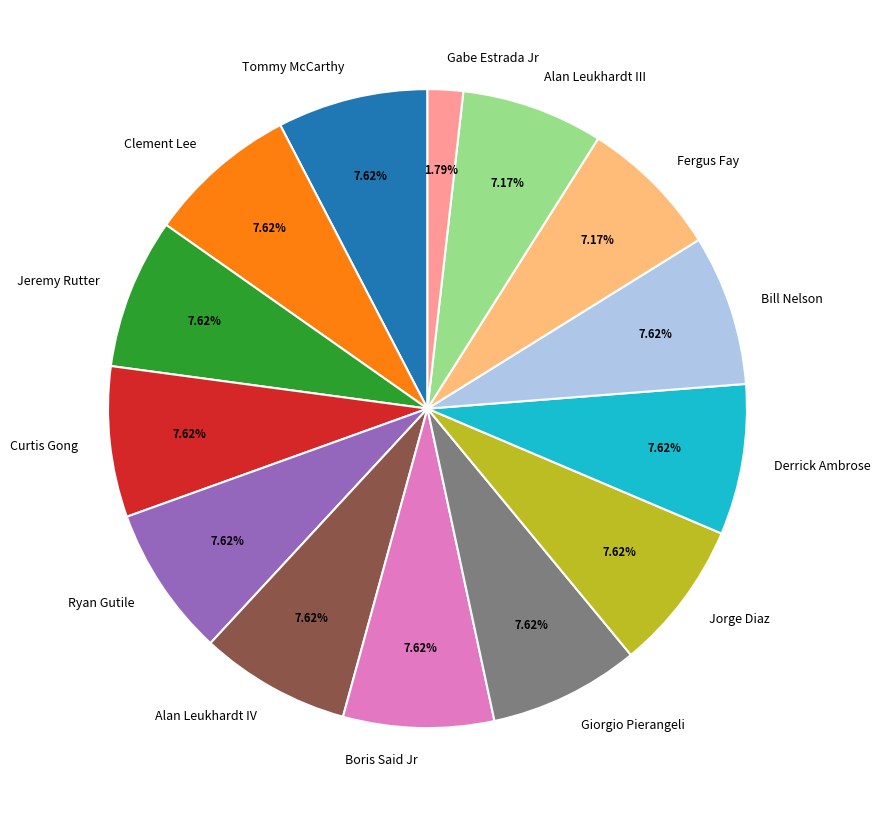

Does any single category account for the majority?

No